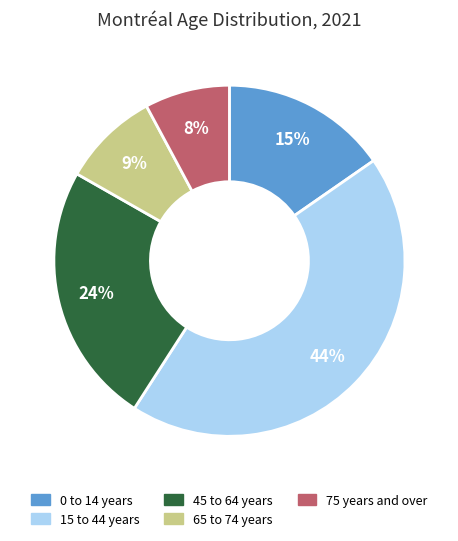

To the nearest percent, what is the average slice percentage?

20%